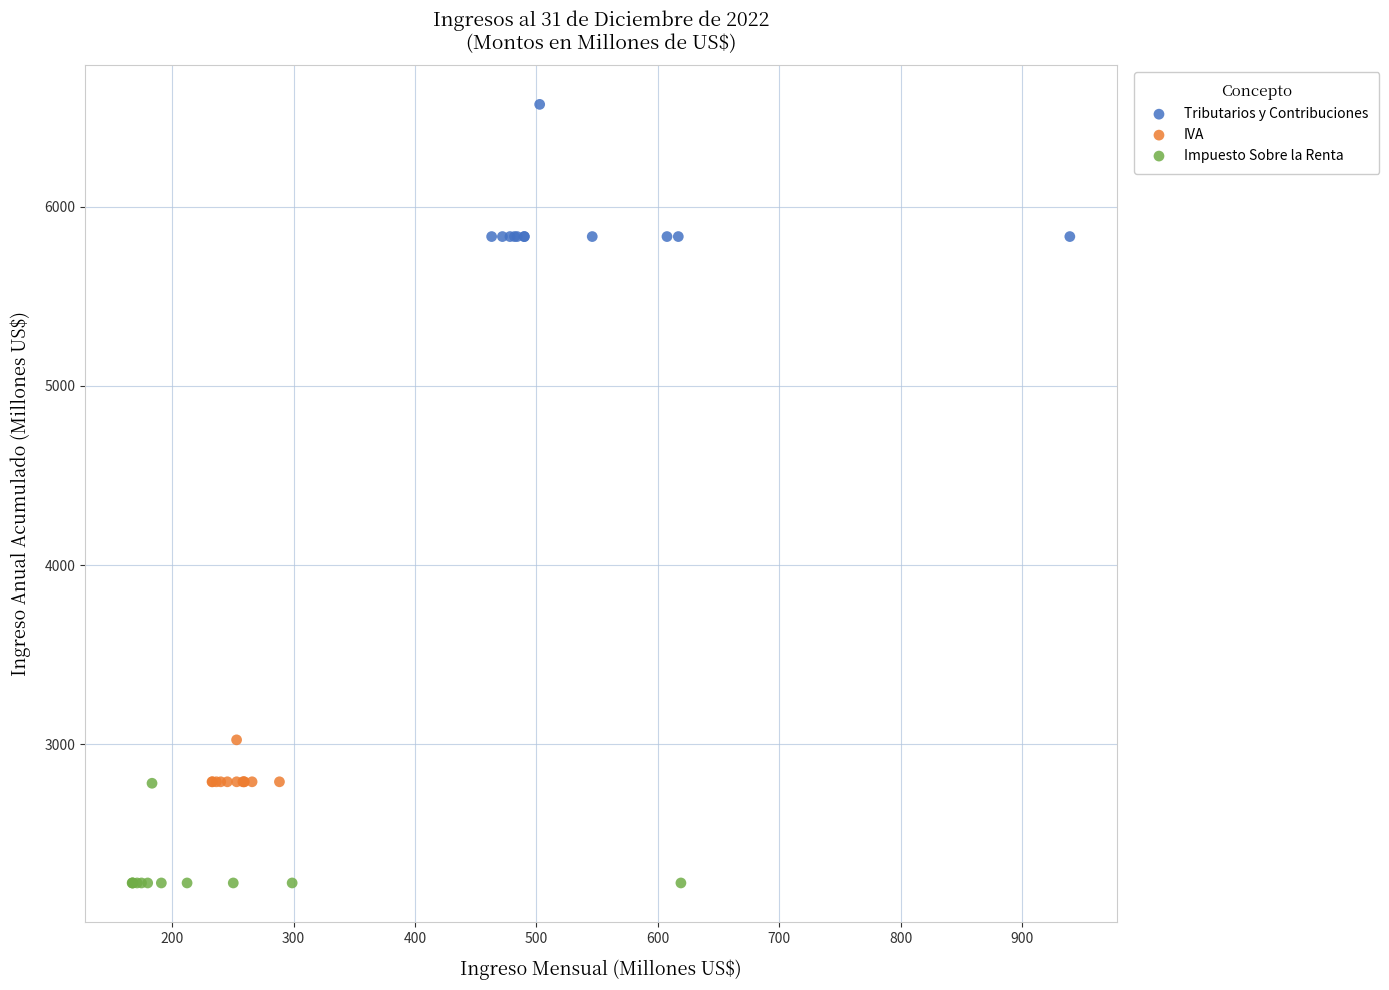

Which series reaches the maximum Y coordinate?

Tributarios y Contribuciones